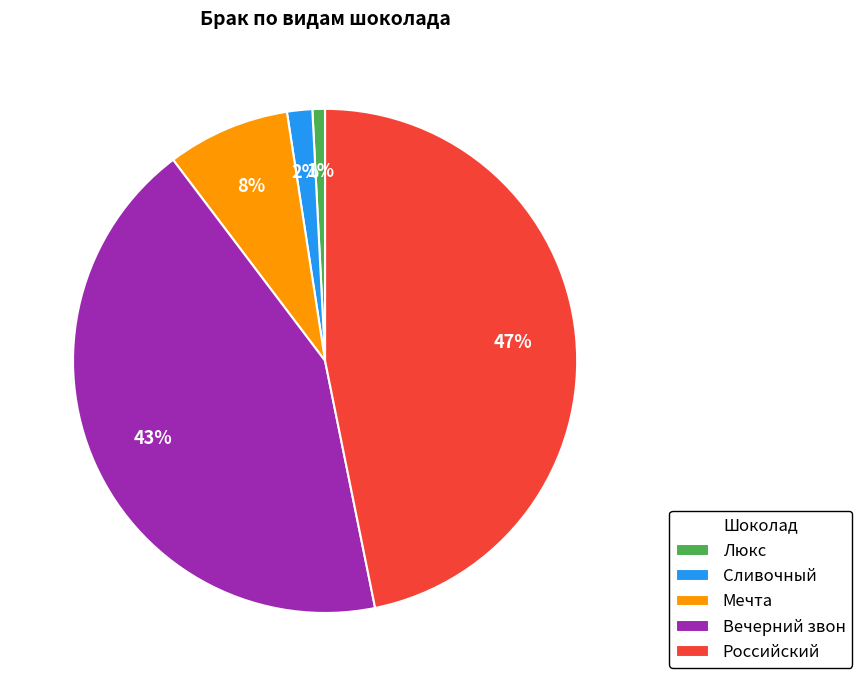

Does Вечерний звон account for over 50% of the chart?

No